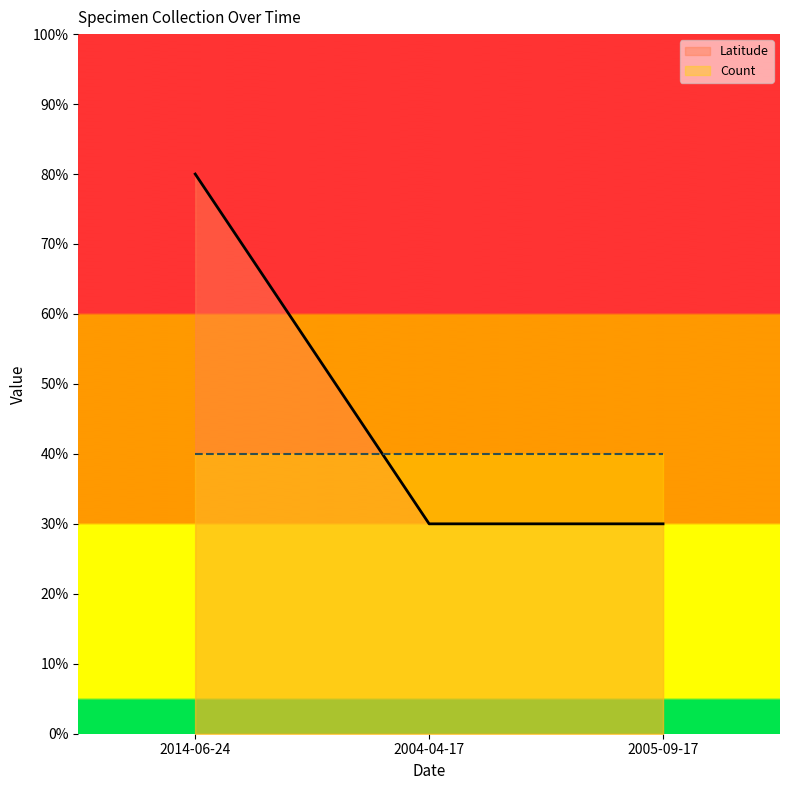

Does the chart display data point markers on the line(s)?

No